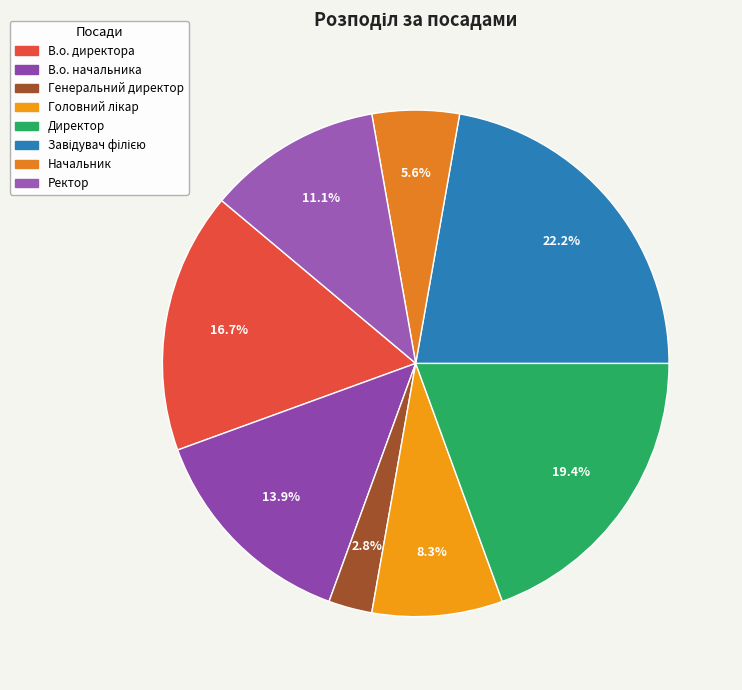

How many segments does this pie chart have?

8